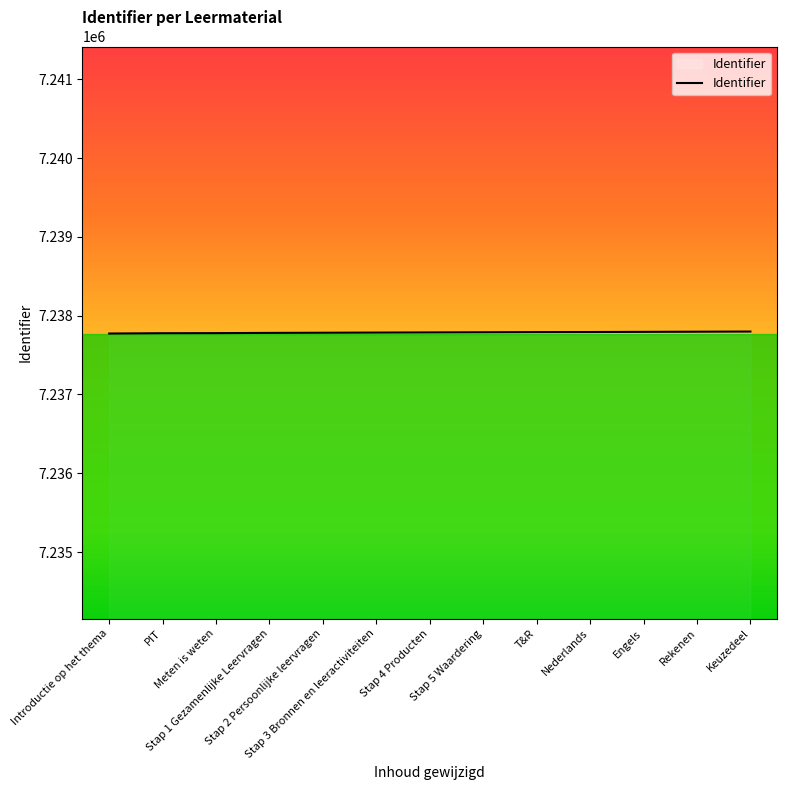

What is the smallest value displayed?

7237774